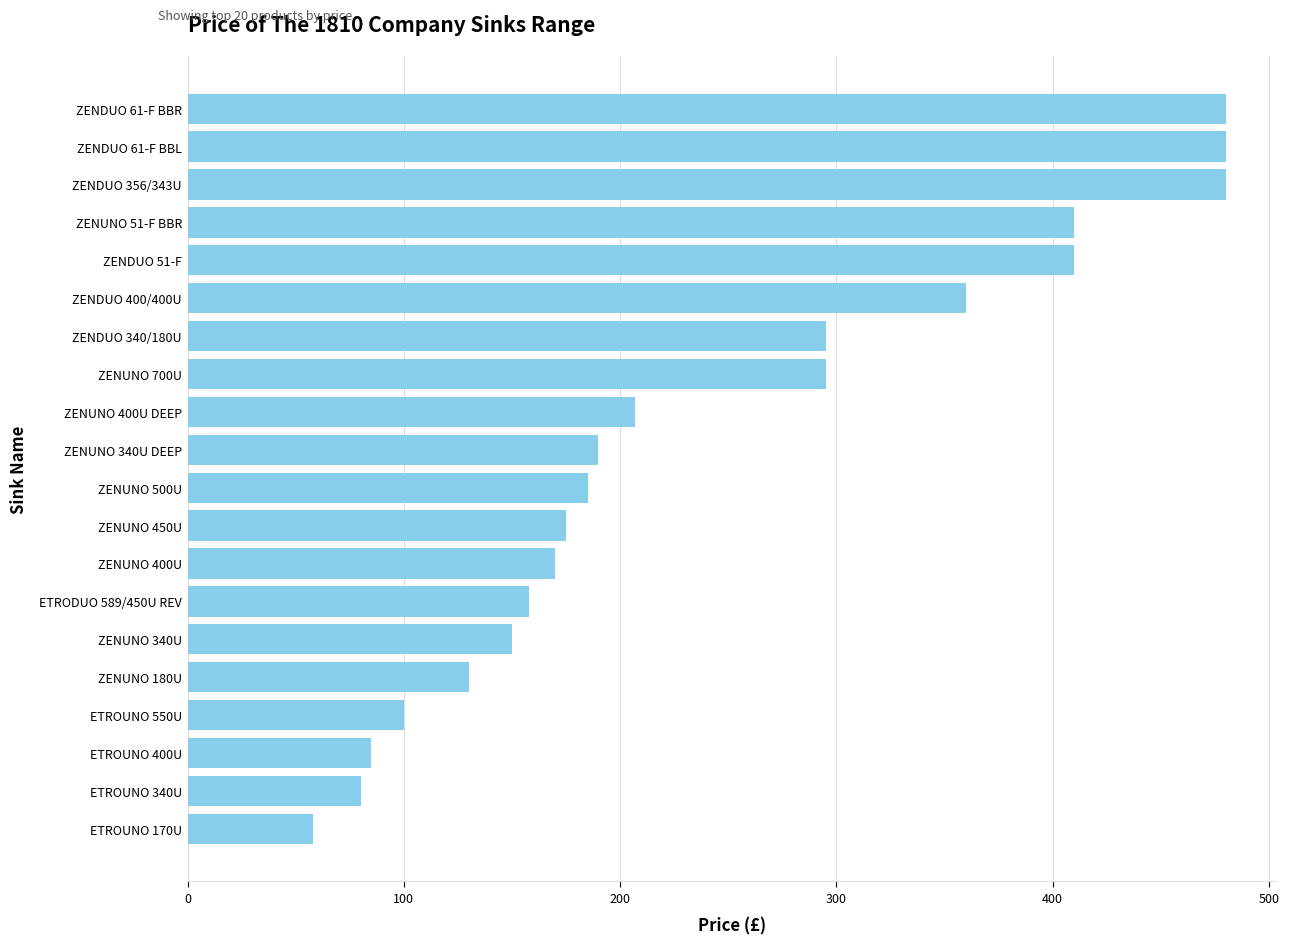

Reading top to bottom, what are all the values shown in this chart?

ZENDUO 61-F BBR=480	ZENDUO 61-F BBL=480	ZENDUO 356/343U=480	ZENUNO 51-F BBR=410	ZENDUO 51-F=410	ZENDUO 400/400U=360	ZENDUO 340/180U=295	ZENUNO 700U=295	ZENUNO 400U DEEP=207	ZENUNO 340U DEEP=190	ZENUNO 500U=185	ZENUNO 450U=175	ZENUNO 400U=170	ETRODUO 589/450U REV=158	ZENUNO 340U=150	ZENUNO 180U=130	ETROUNO 550U=100	ETROUNO 400U=85	ETROUNO 340U=80	ETROUNO 170U=58